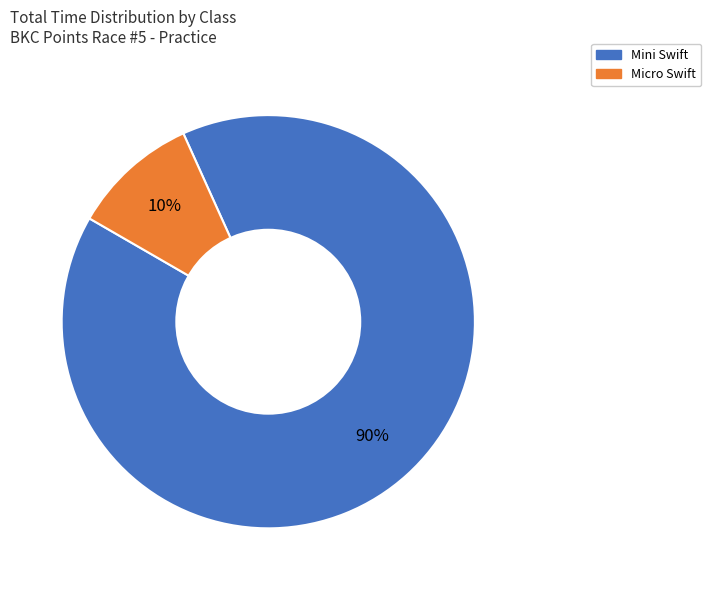

To the nearest percent, what is the difference between the largest and smallest slice percentages?

80%